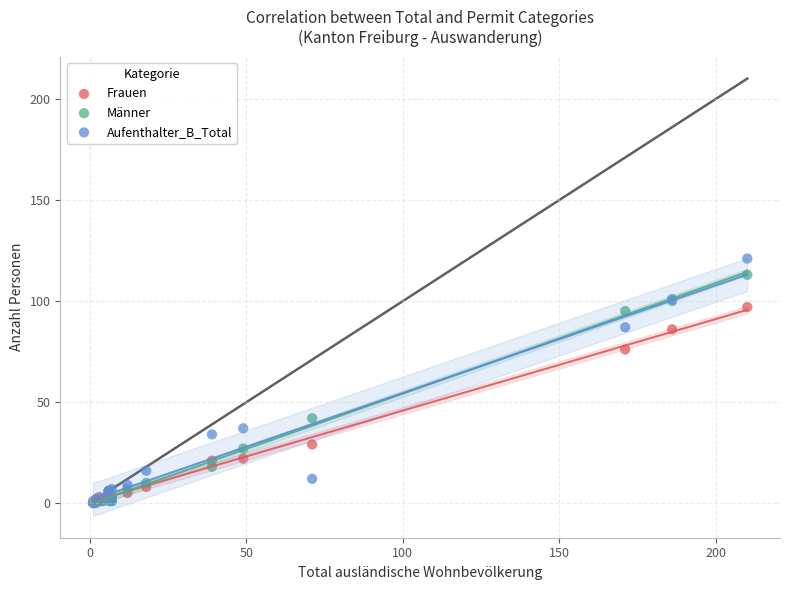

What are all the series names shown in the legend?

Frauen, Männer, Aufenthalter_B_Total